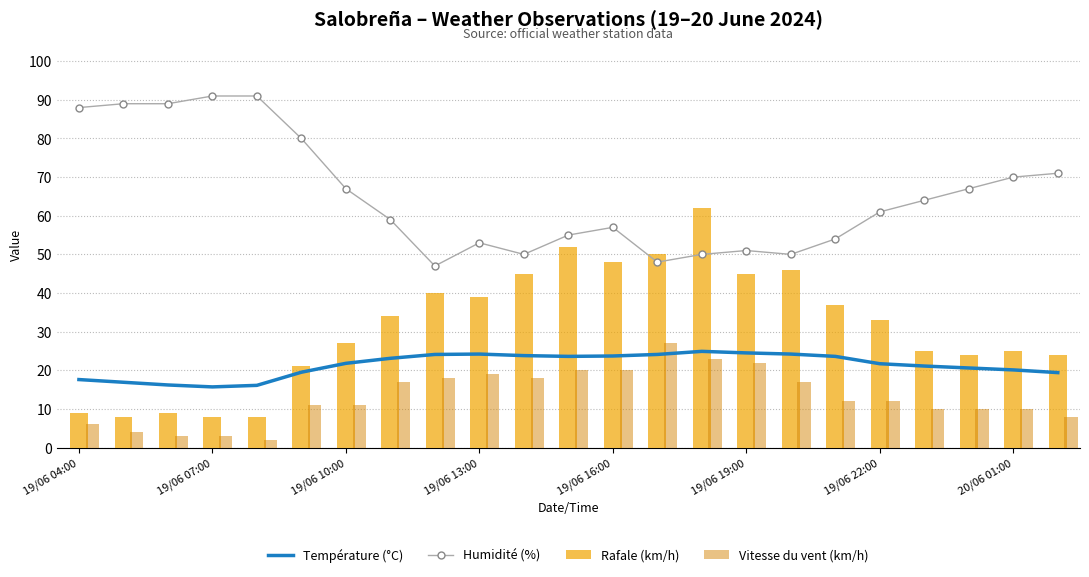

What is the difference between the second highest and second lowest values in the Température (°C) series?

8.4